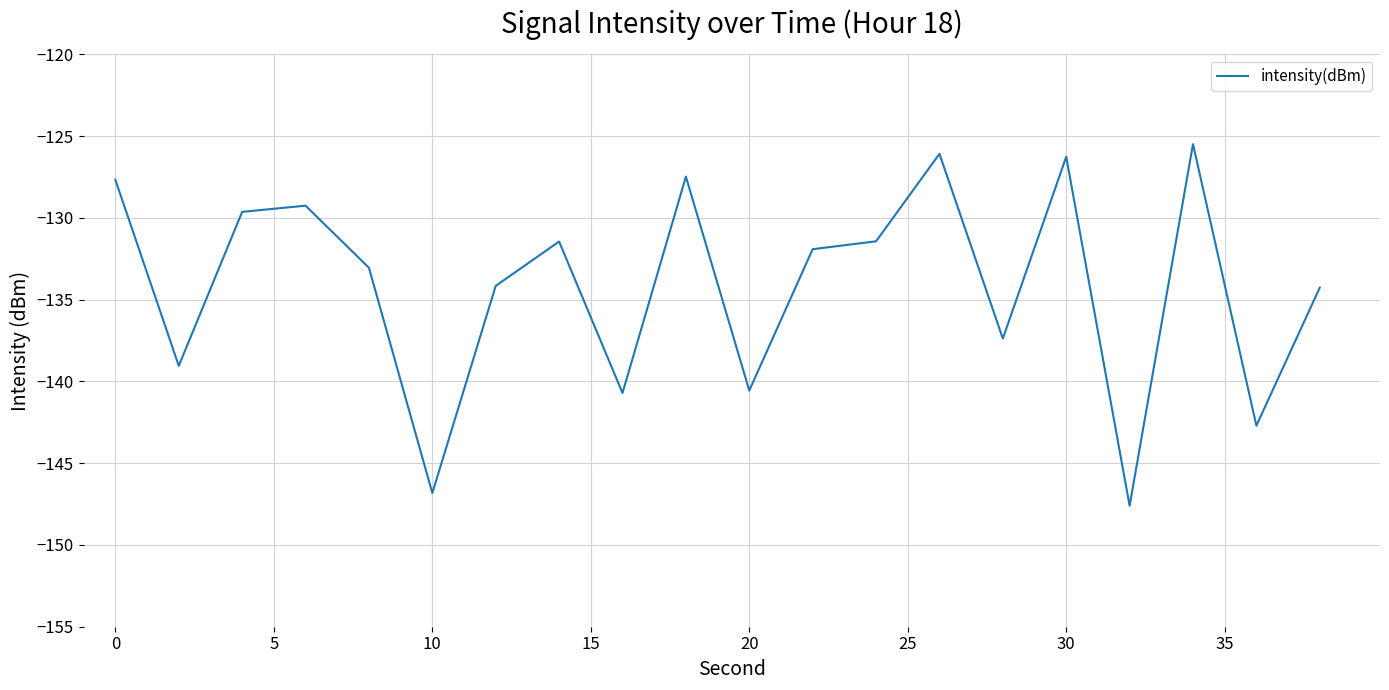

What is the maximum value shown in the chart?

-125.5